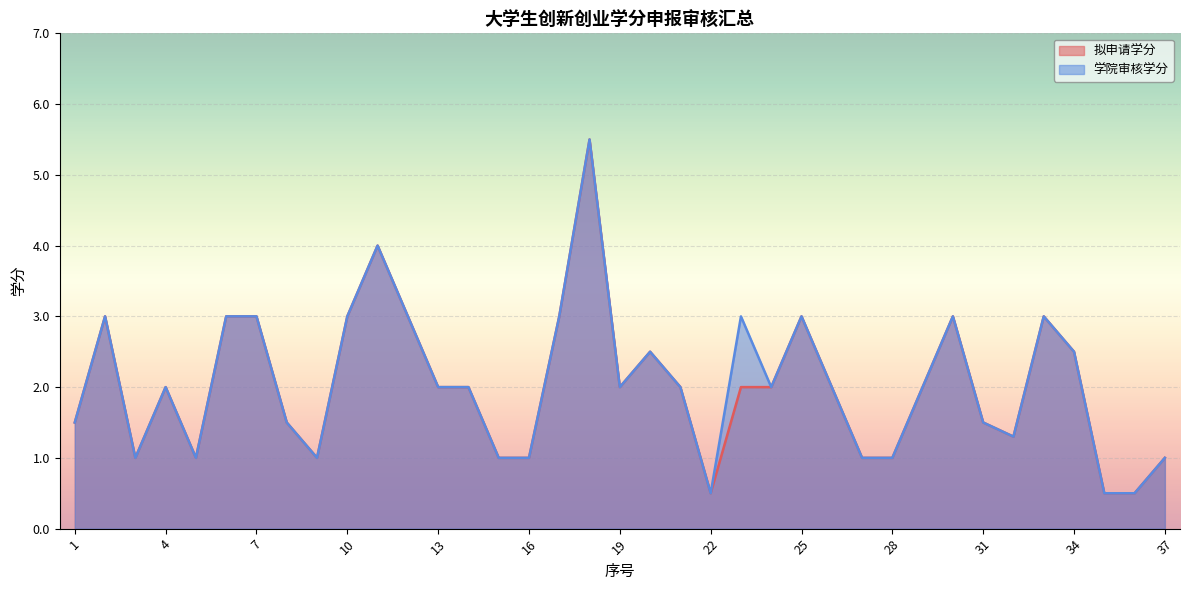

What is the average value of the 学院审核学分 series?

2.0